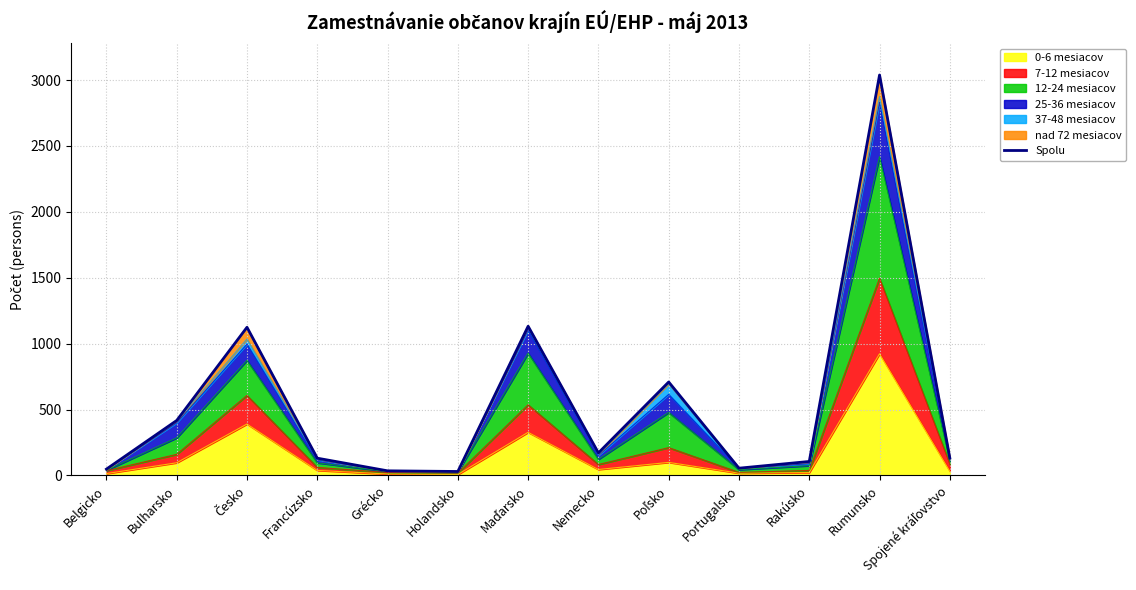

At which label is the value closest to 1534?

Maďarsko